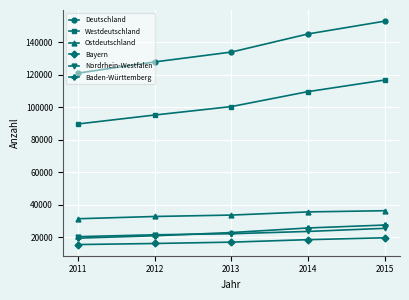

True or false: Westdeutschland and Nordrhein-Westfalen cross at least once.

False